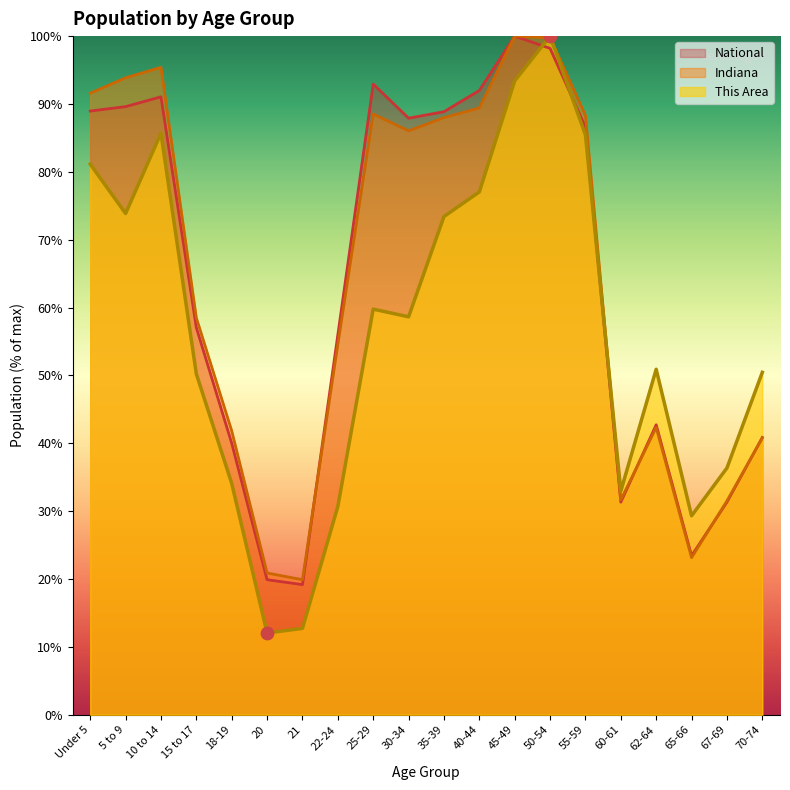

Which series has the largest Y range (max minus min)?

This Area